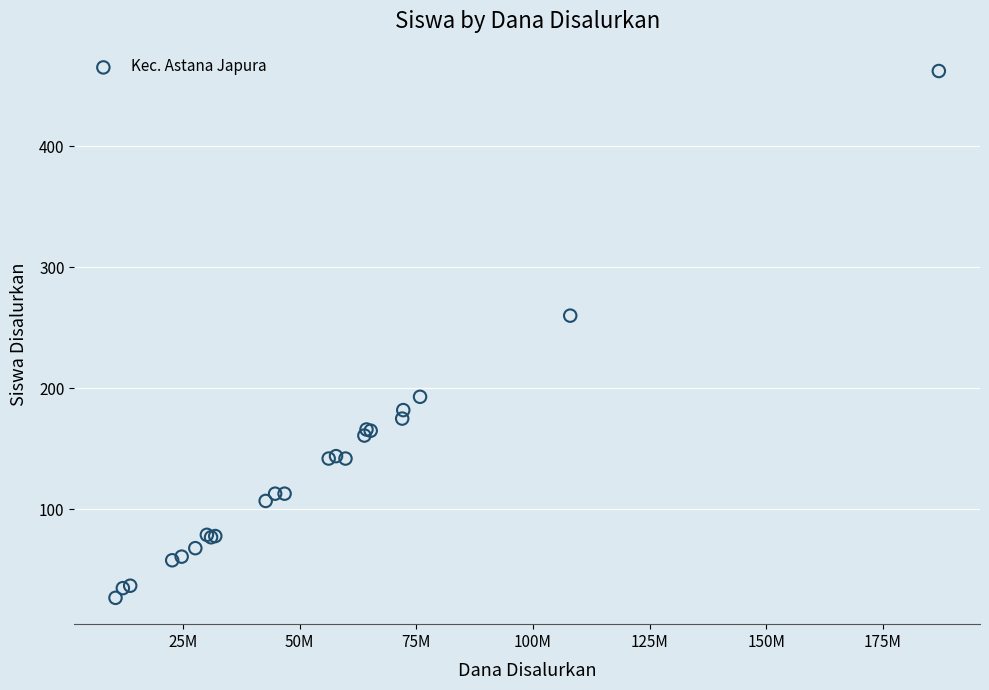

What Y value in the scatter plot is closest to 244?

260